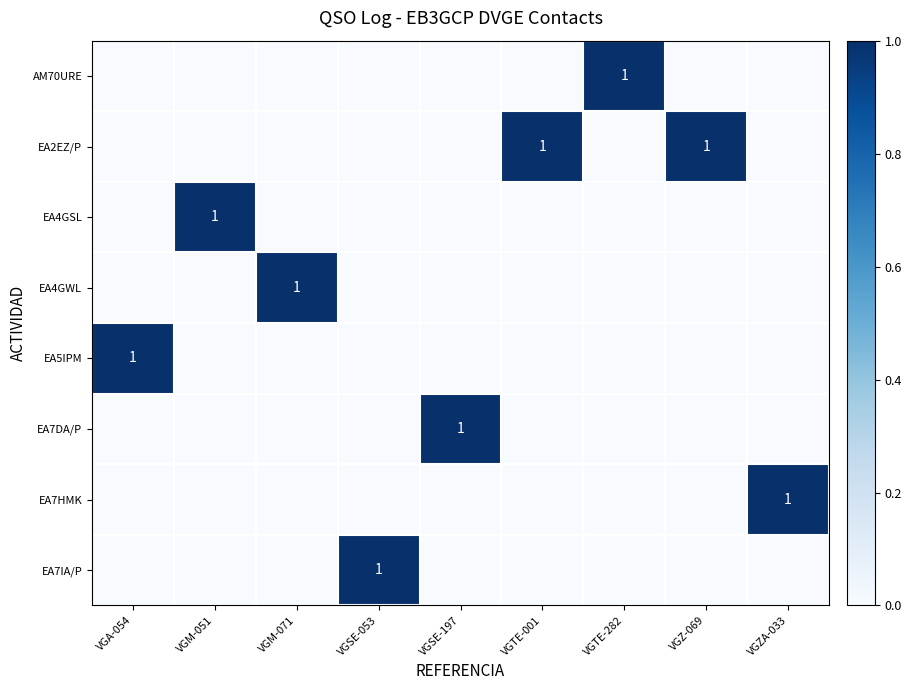

What is the difference between the maximum and second lowest values in the EA7HMK series?

1